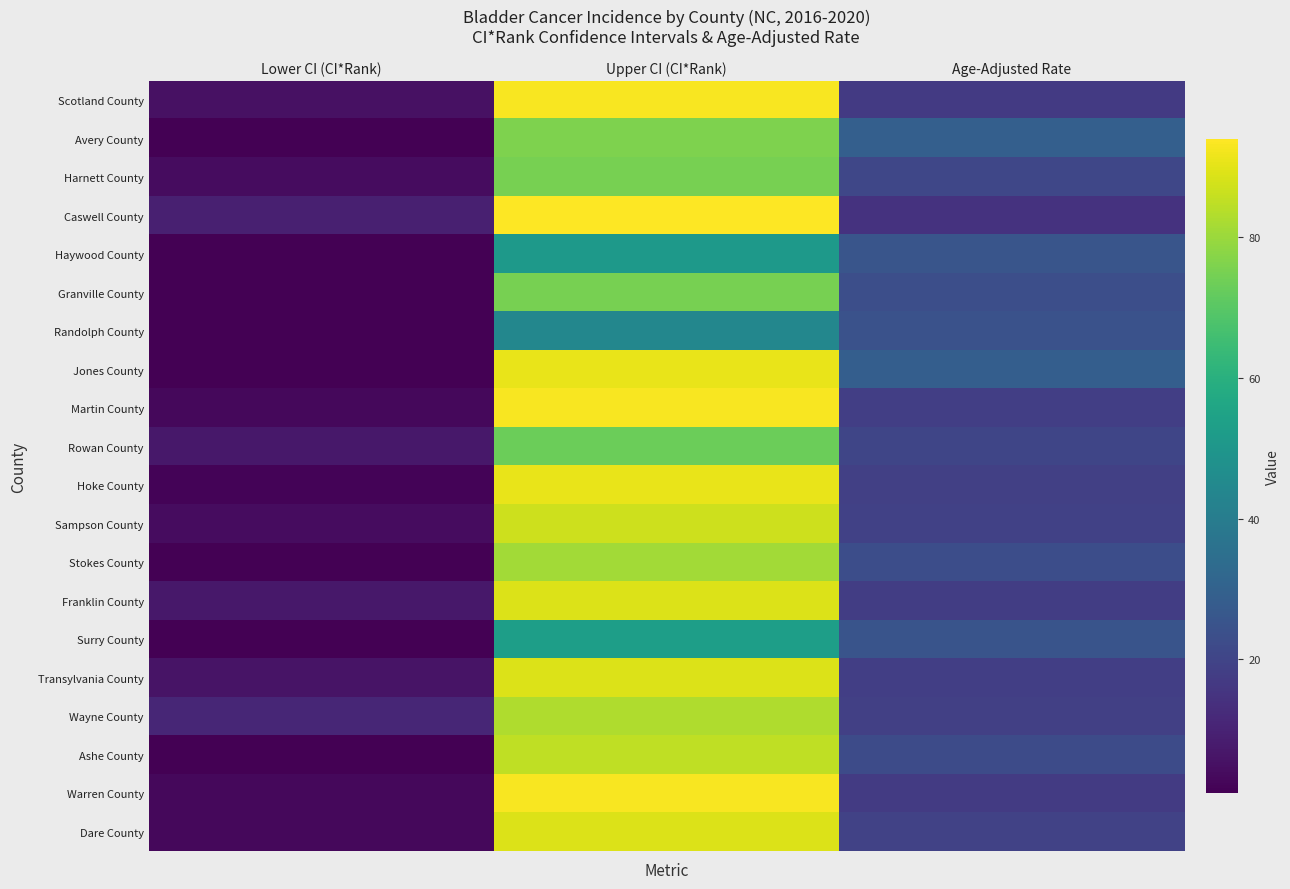

What is the total value across all series at Lower CI (CI*Rank)?

72.0